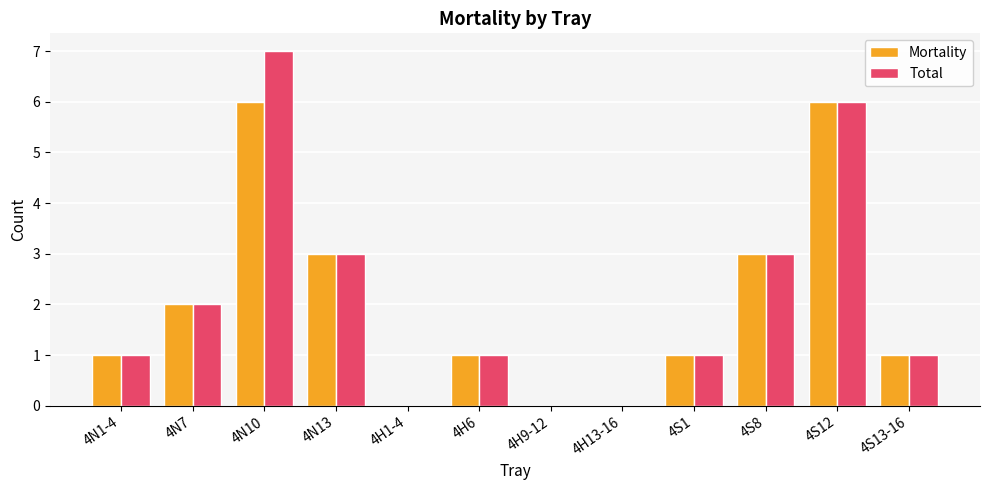

Which category has the highest value across all series?

4N10